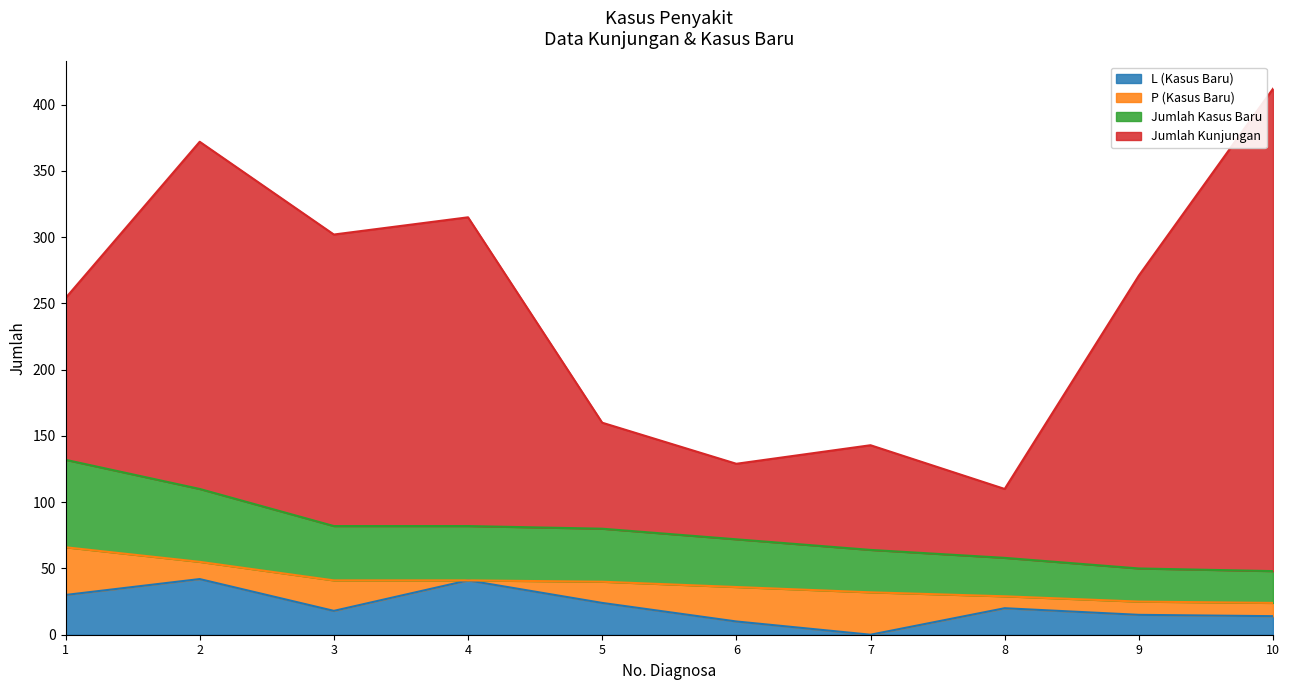

What is the total value across all series at 1?

254